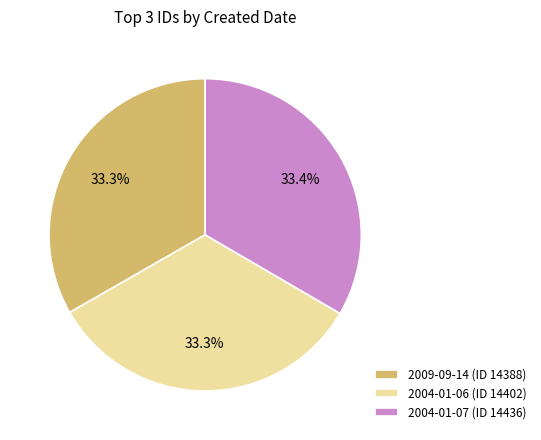

Does 2009-09-14 represent more than half of the total?

No